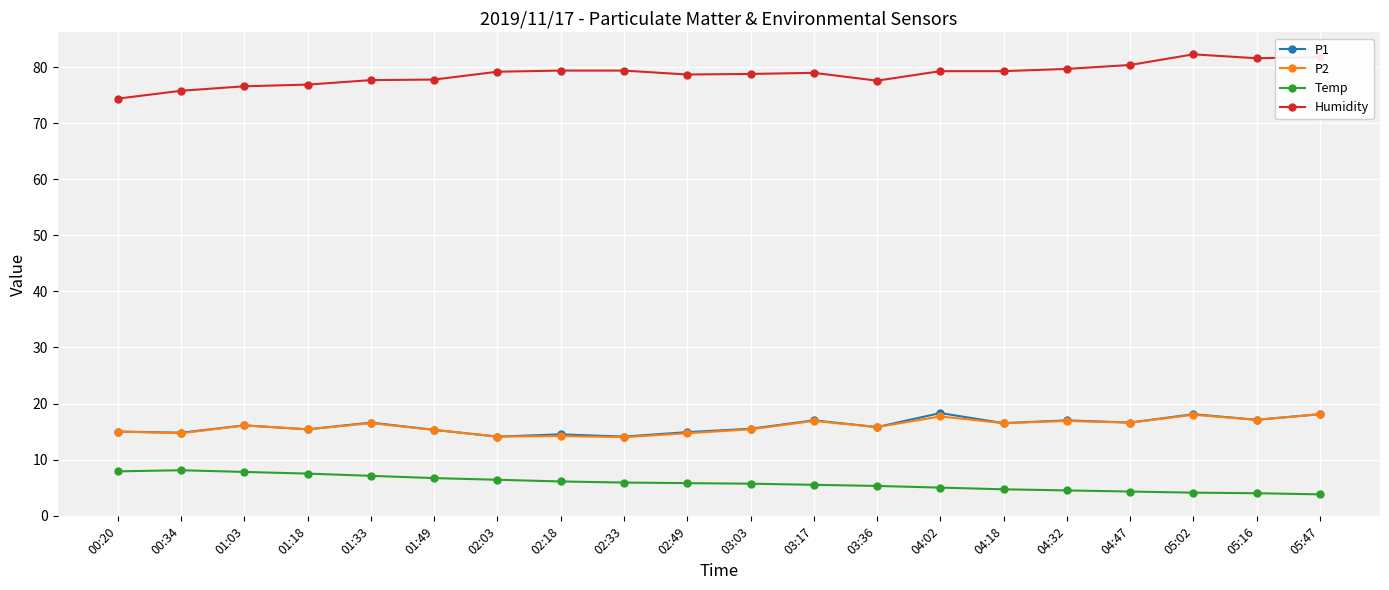

What is the label of the 11th point from the right?

02:49